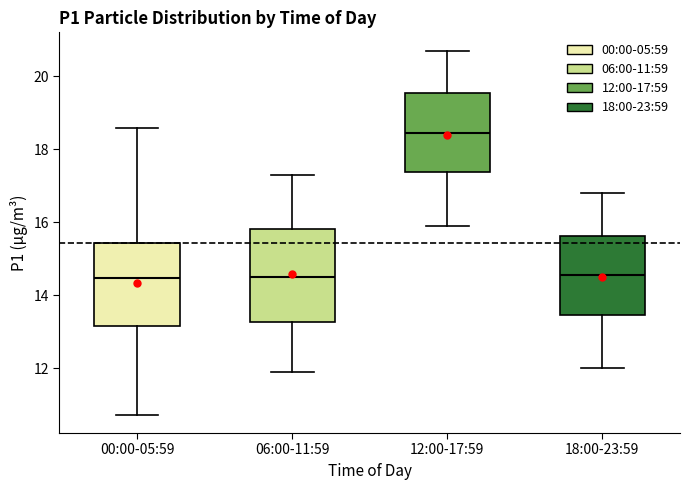

Which box's median line is the highest?

12:00-17:59